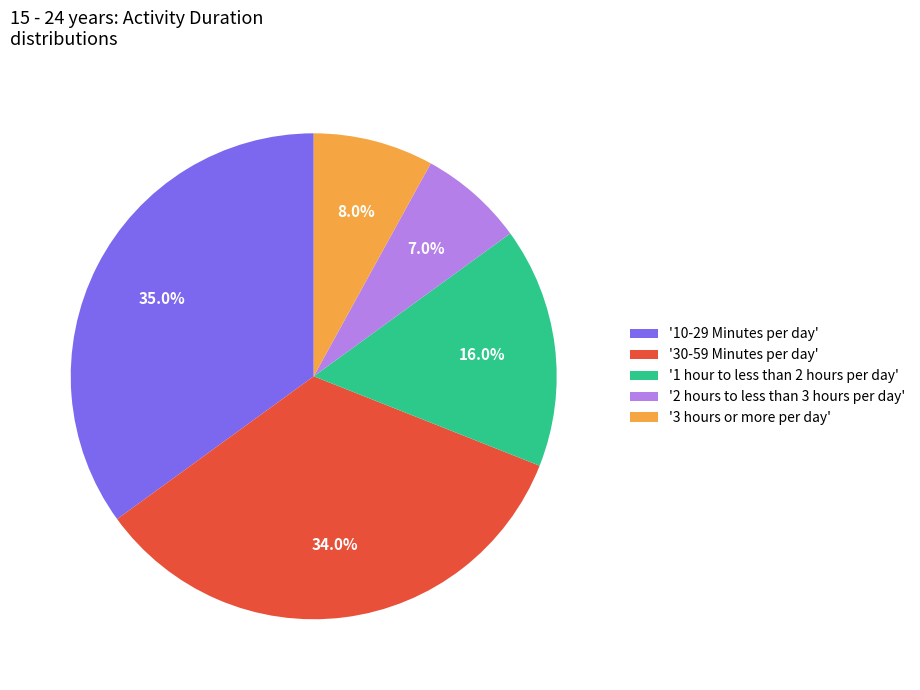

Rank the categories by value from lowest to highest.

'2 hours to less than 3 hours per day', '3 hours or more per day', '1 hour to less than 2 hours per day', '30-59 Minutes per day', '10-29 Minutes per day'